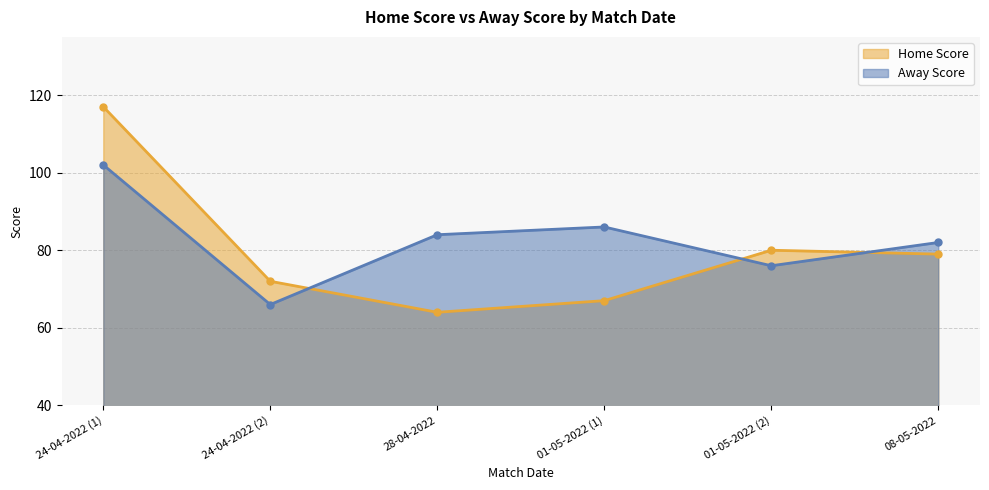

What is the difference between the second highest and second lowest values in the Away Score series?

10